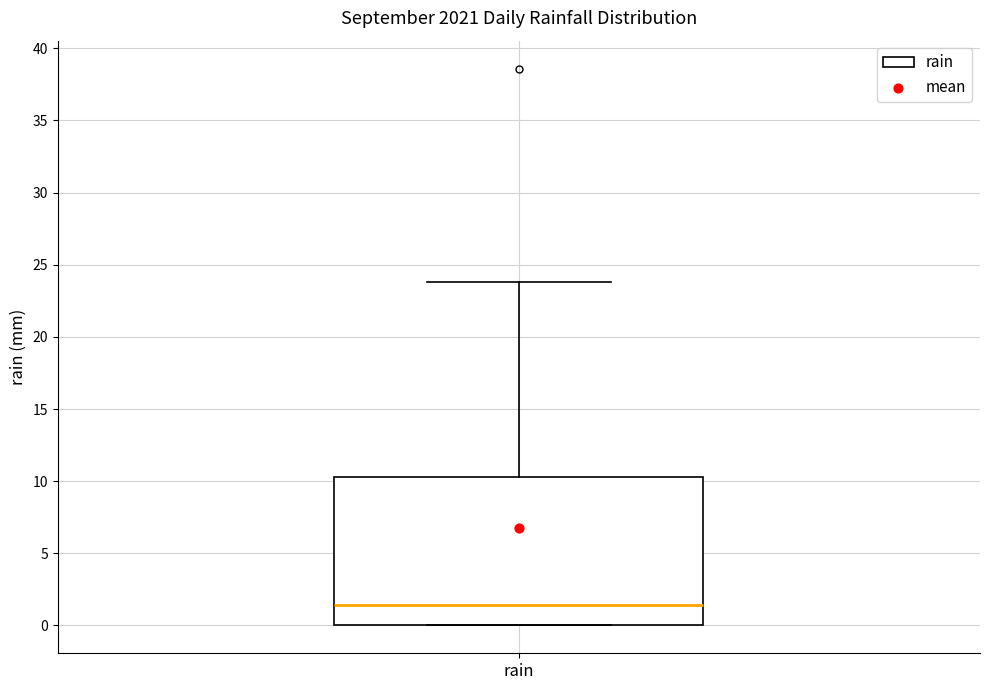

Read this box plot against the y-axis: the position of the median line, the range covered by the box, and the ends of both whiskers. The values are not printed on the chart, so give them approximately, as read against the axis.

median 1.5, box 0.0 to 10.5, whiskers 0.0 to 24.0